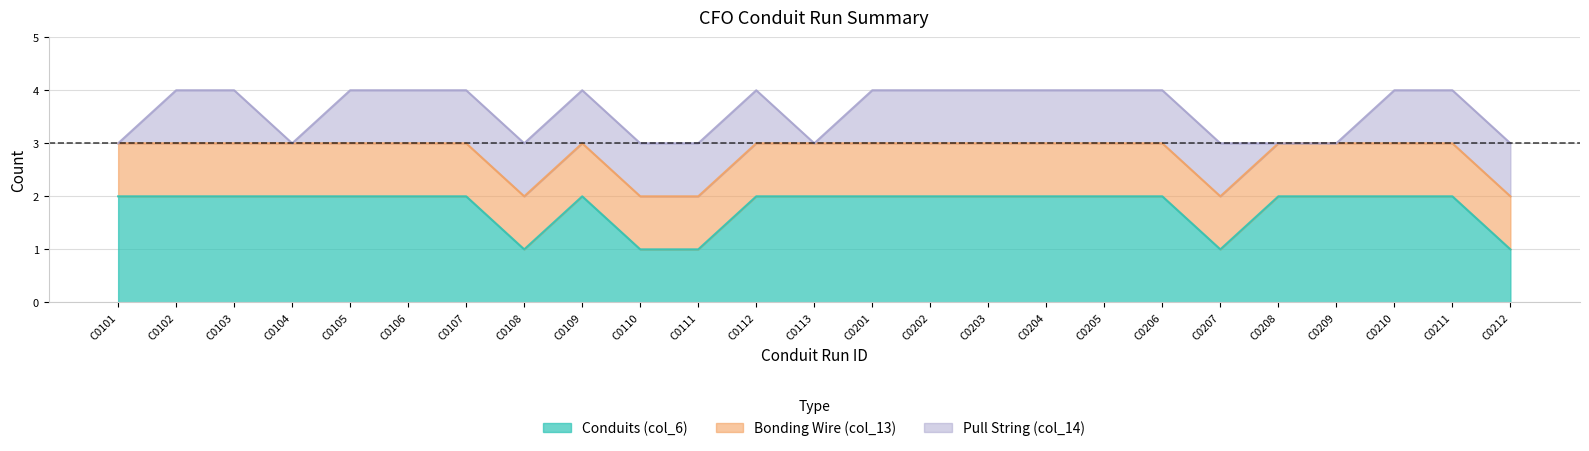

What is the total value across all series at C0207?

3